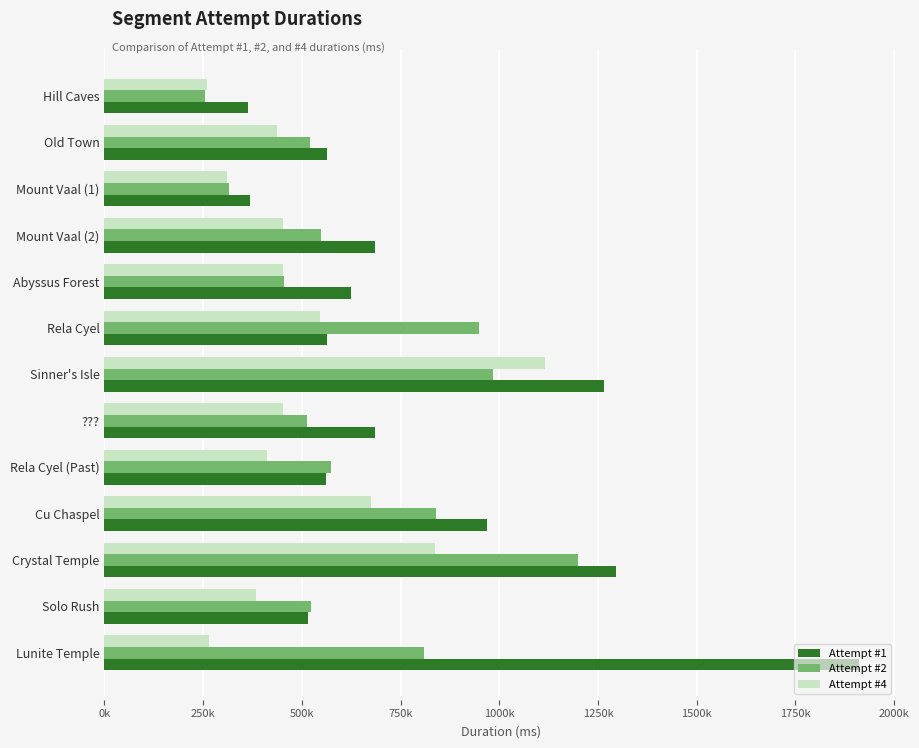

What are all the series names shown in the legend?

Attempt #1, Attempt #2, Attempt #4